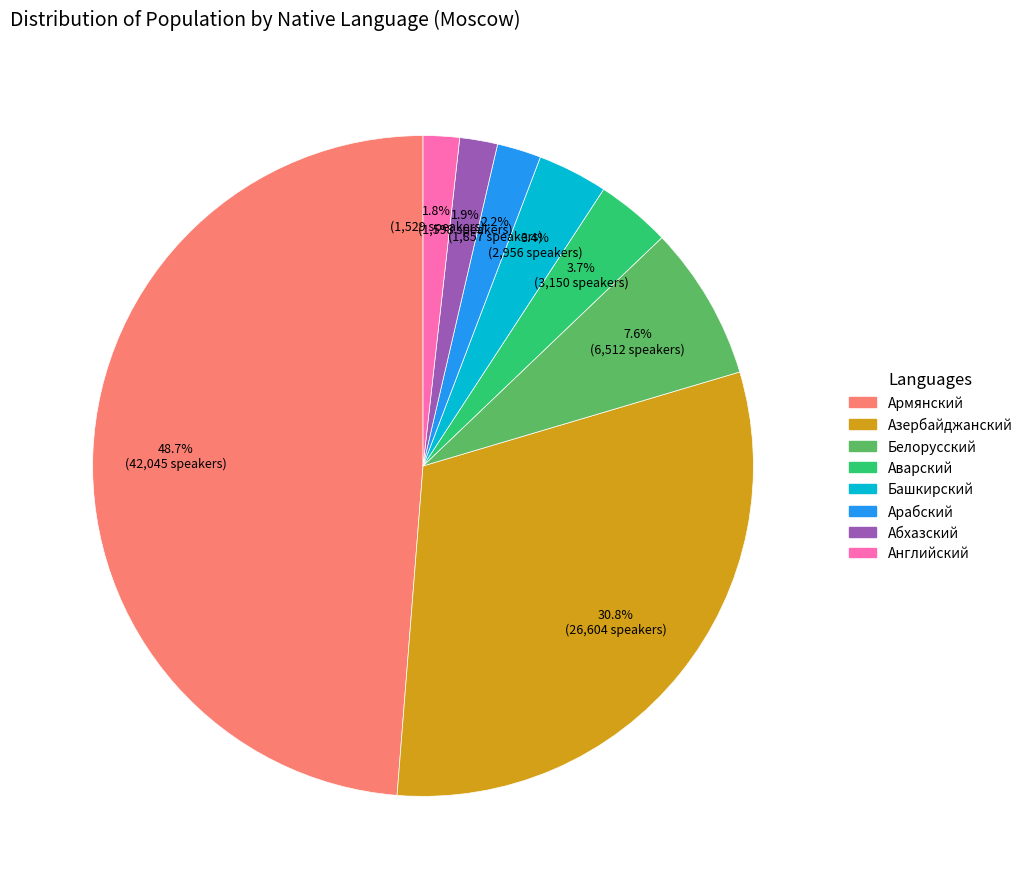

To the nearest percent, what is the difference between the largest and smallest slice percentages?

47%